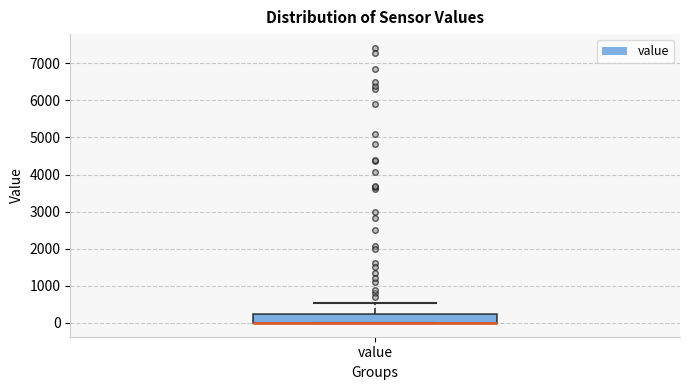

Read this box plot against the y-axis: the position of the median line, the range covered by the box, and the ends of both whiskers. The values are not printed on the chart, so give them approximately, as read against the axis.

median 0 (drawn on the box's lower edge), box 0 to 200, whiskers 0 to 500